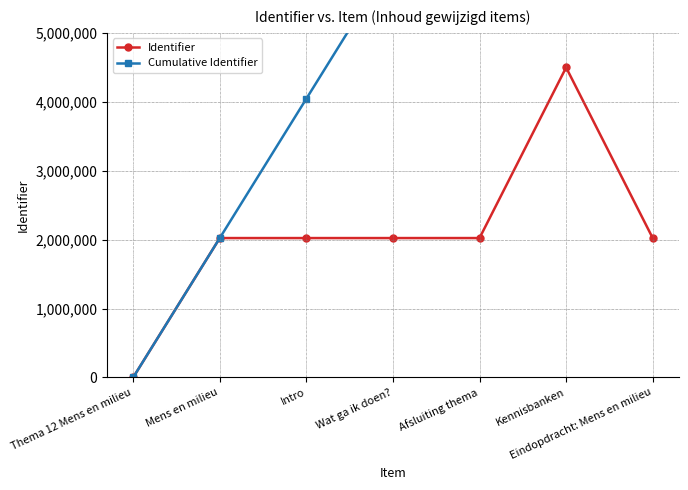

Does the chart display data point markers on the line(s)?

Yes